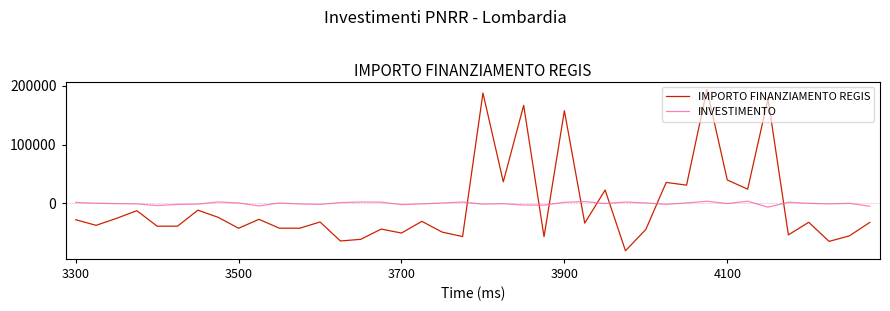

List the series in order of their peak value, lowest first.

INVESTIMENTO, IMPORTO FINANZIAMENTO REGIS